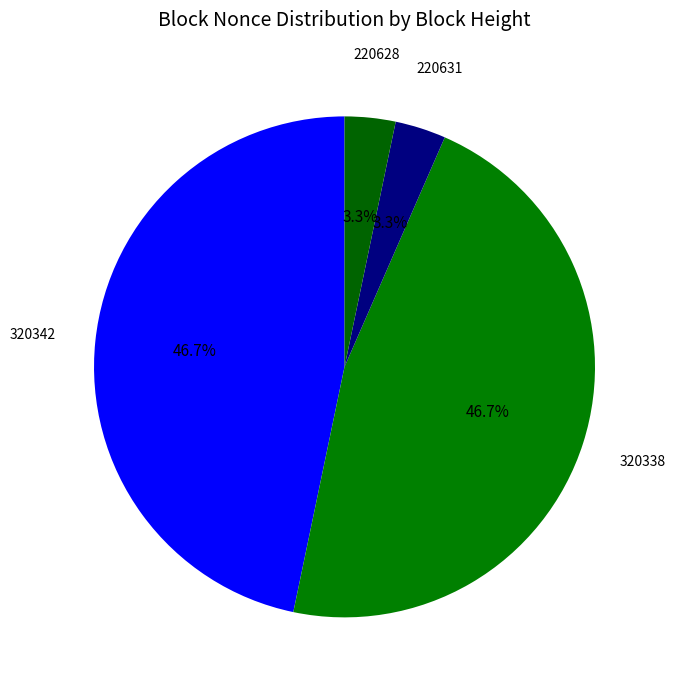

Is there a majority slice in this chart?

No